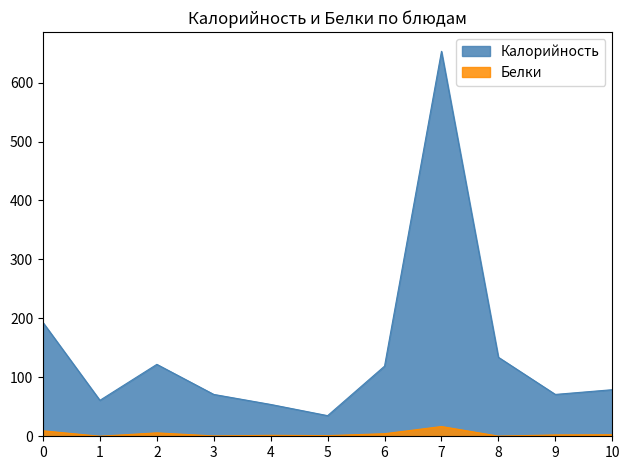

Count the number of data series in this chart.

2